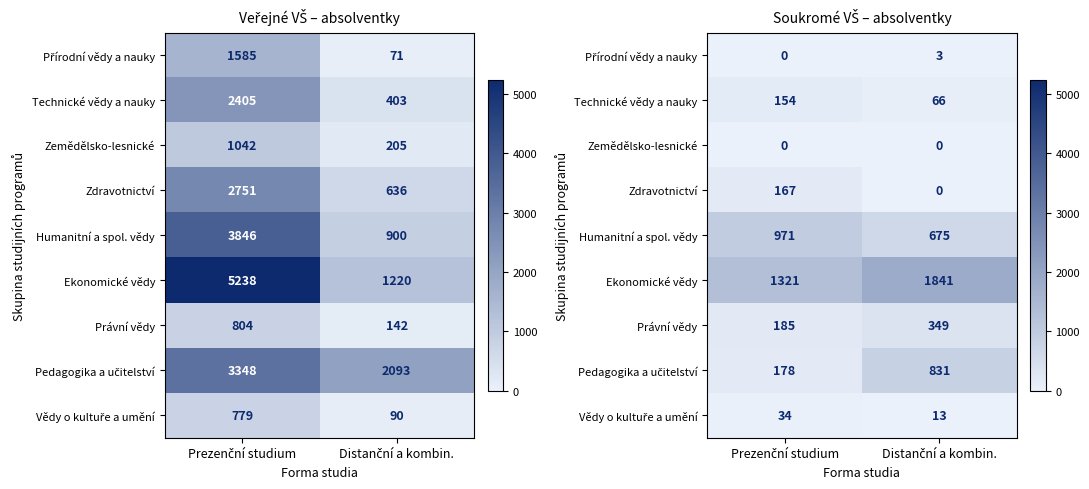

How many values in the Pedagogika a učitelství series are below 831?

1